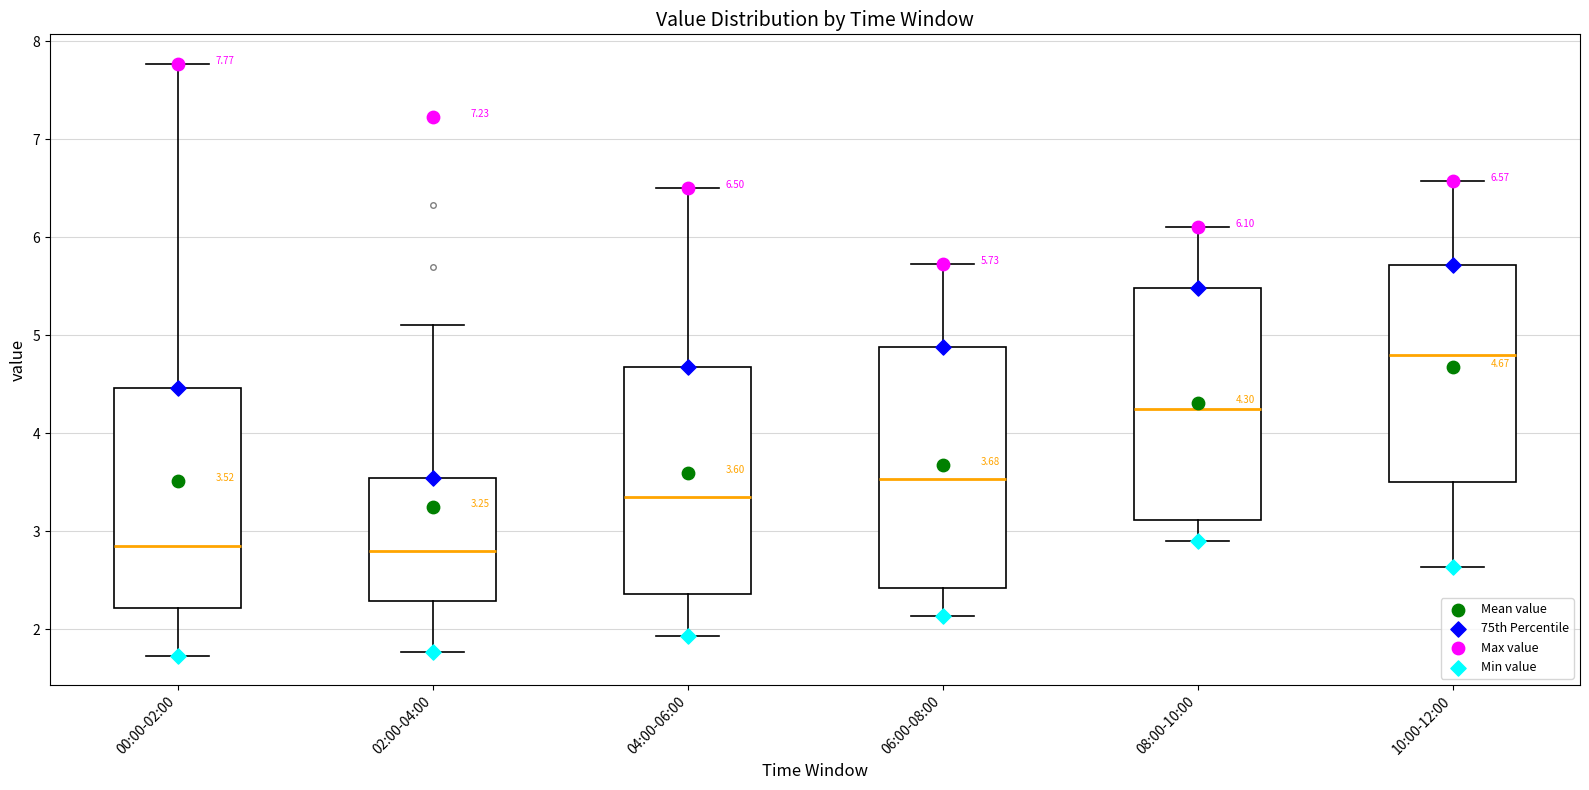

Which box is the tallest, from its lower edge to its upper edge?

06:00-08:00